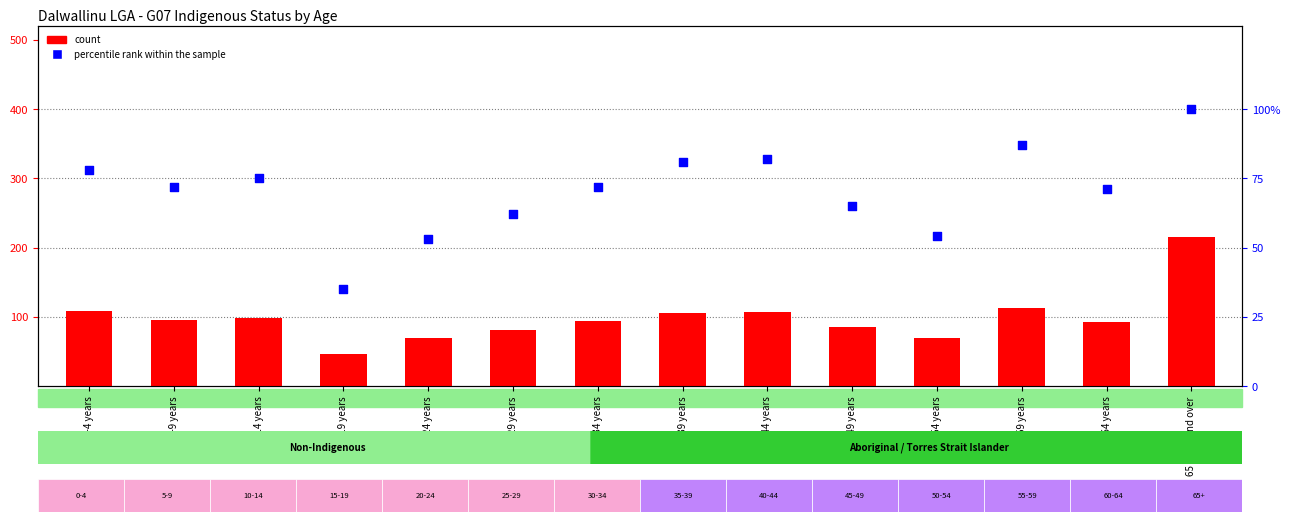

Is the value of Total Persons at 55-59 years greater than the value of percentile rank within the sample at 35-39 years?

Yes